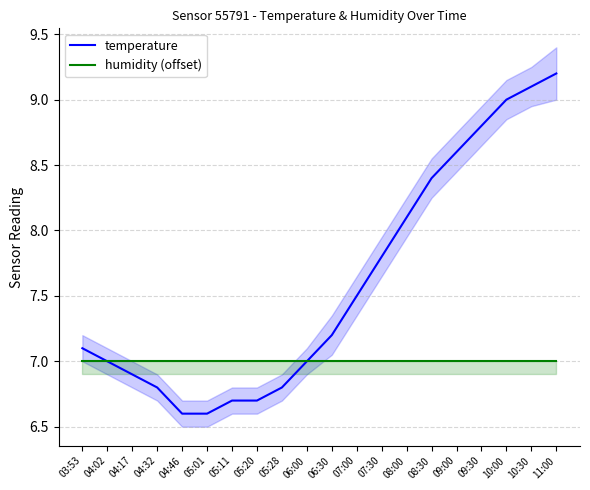

Reading right to left, transcribe all the data shown in this chart.

temperature: 9.2	9.1	9.0	8.8	8.6	8.4	8.1	7.8	7.5	7.2	7.0	6.8	6.7	6.7	6.6	6.6	6.8	6.9	7.0	7.1
humidity (offset): 7.0	7.0	7.0	7.0	7.0	7.0	7.0	7.0	7.0	7.0	7.0	7.0	7.0	7.0	7.0	7.0	7.0	7.0	7.0	7.0